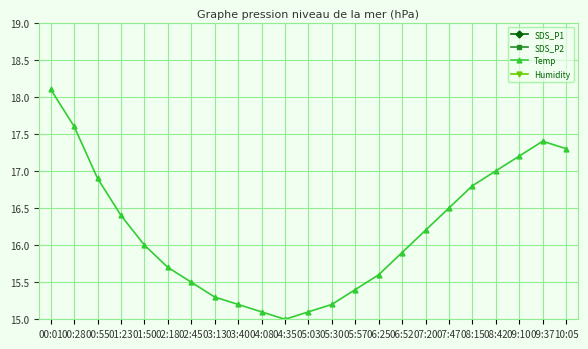

What is the approximate value of SDS_P2 at 06:25?

5.1